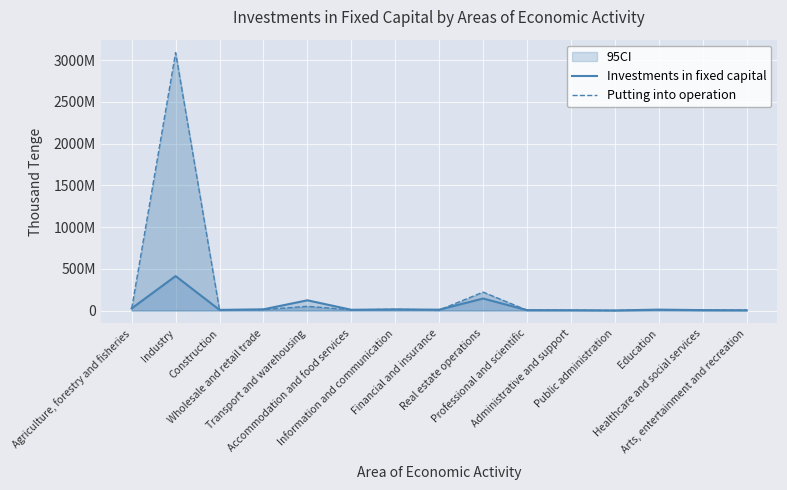

How many times do Putting into operation and Investments in fixed capital cross each other?

7